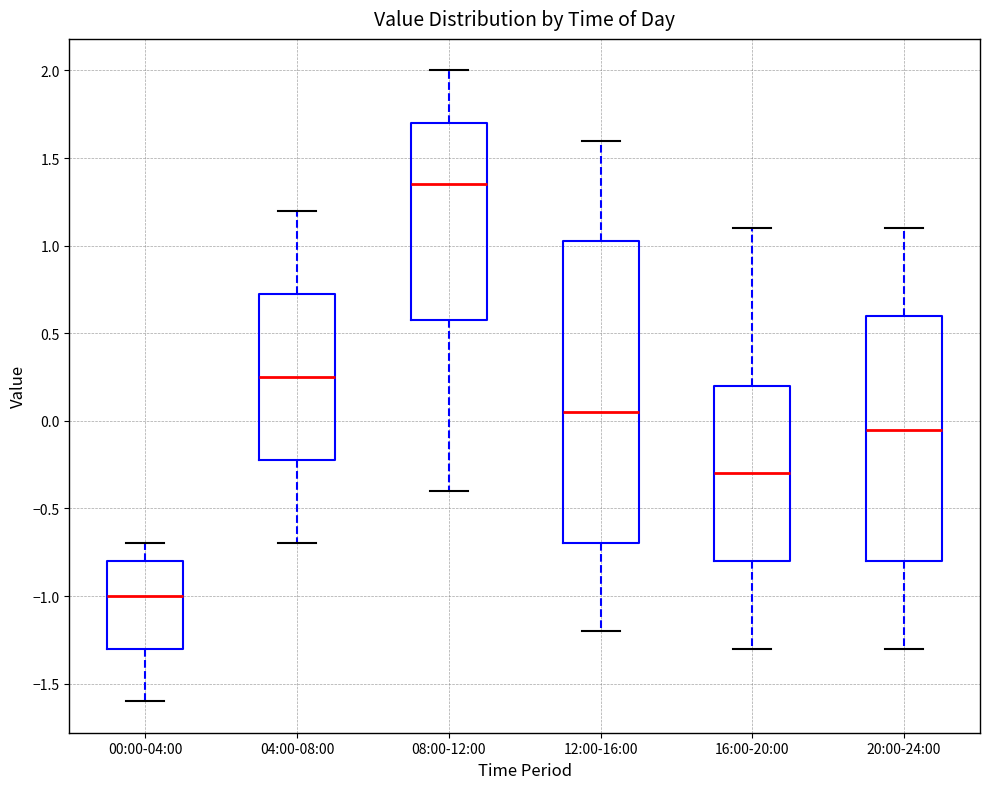

Comparing the boxes themselves (not the whiskers), which one is the tallest?

12:00-16:00